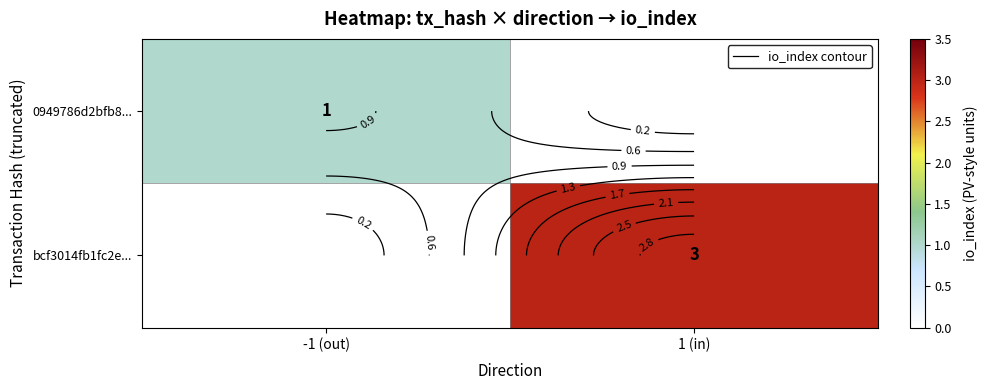

How many values in bcf3014fb1fc2e... are above zero?

1